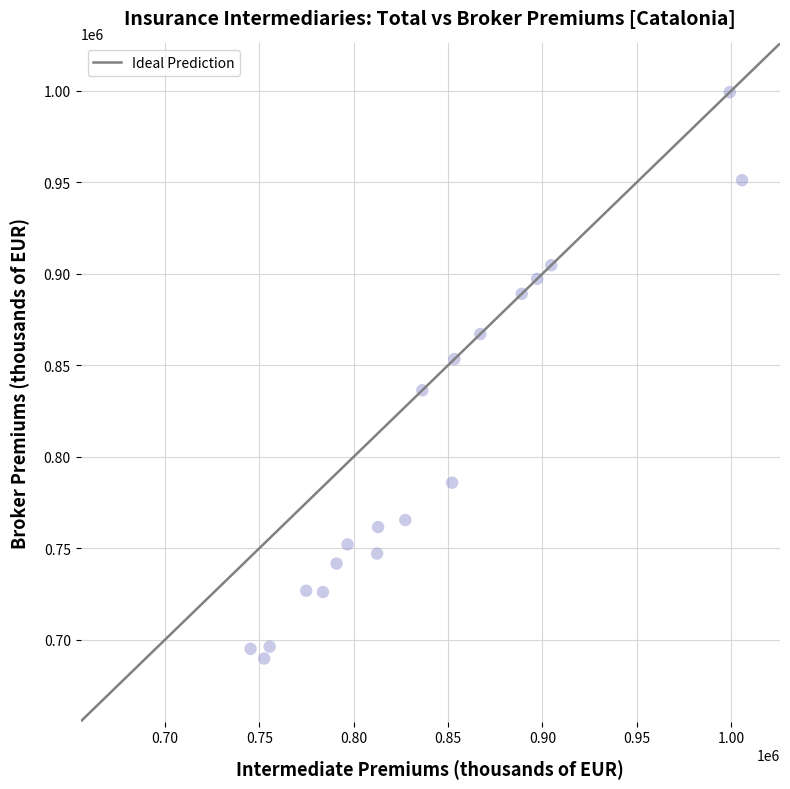

What is the range of X values (max minus min)?

260552.5